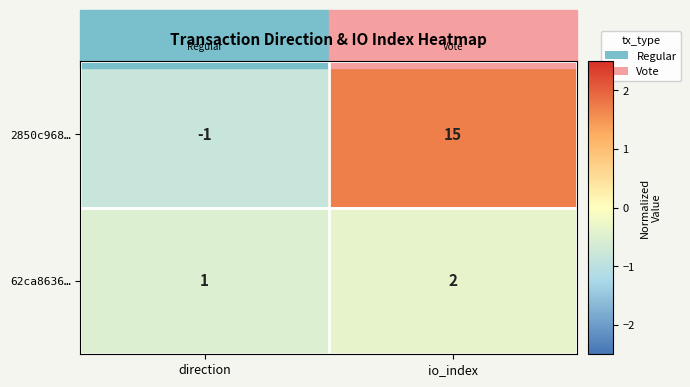

Between direction and io_index, which series saw the biggest shift?

2850c968…